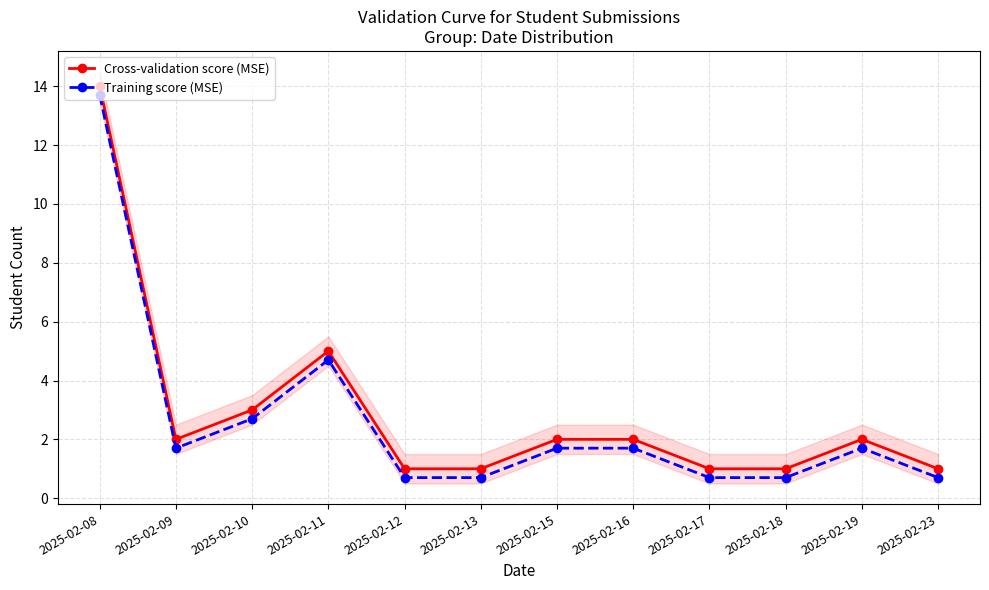

Rank the categories by Training score (MSE) value from highest to lowest.

2025-02-08, 2025-02-11, 2025-02-10, 2025-02-09, 2025-02-15, 2025-02-16, 2025-02-19, 2025-02-12, 2025-02-13, 2025-02-17, 2025-02-18, 2025-02-23